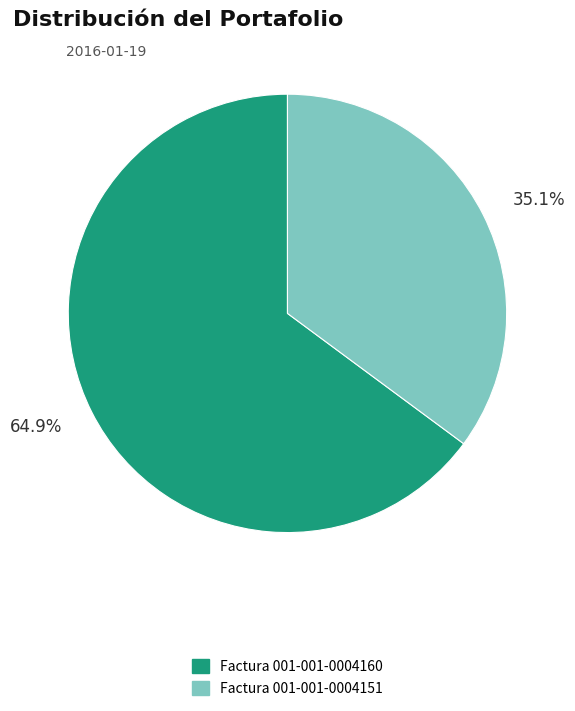

Is there any slice that represents more than half of the pie?

Yes